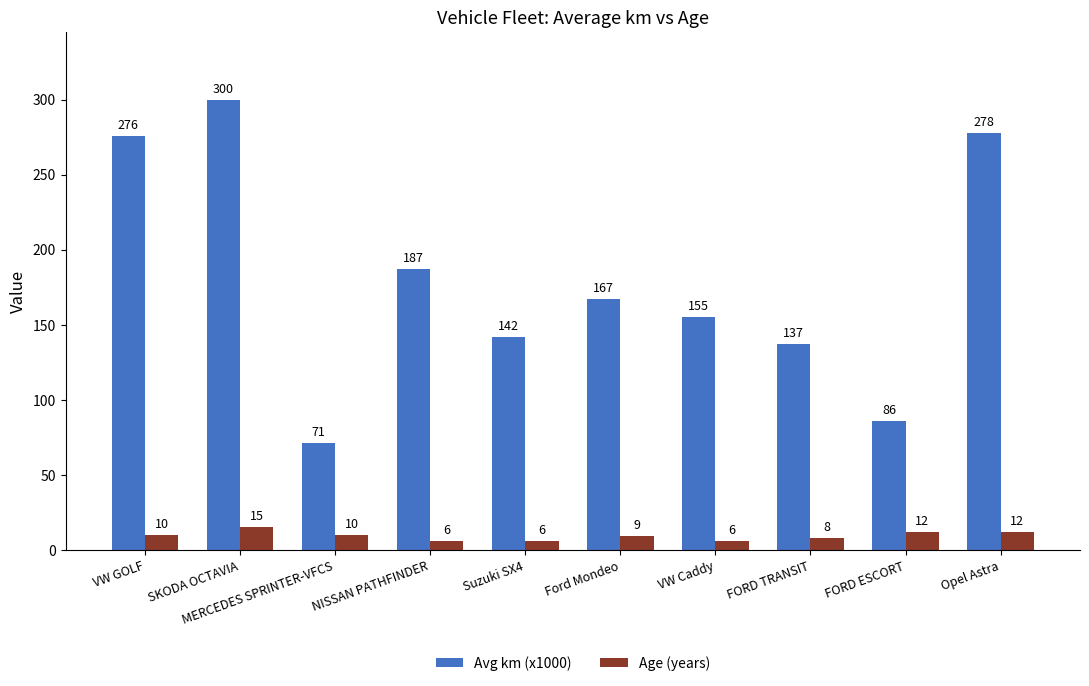

What is the difference between the second highest and second lowest values in the Avg km (x1000) series?

192